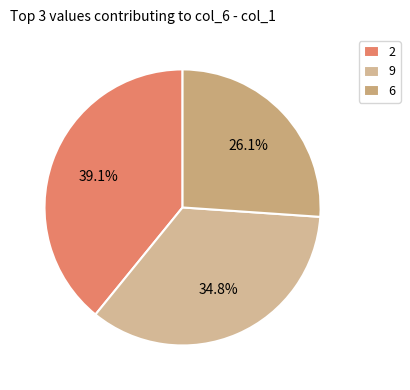

Is there any slice that represents more than half of the pie?

No